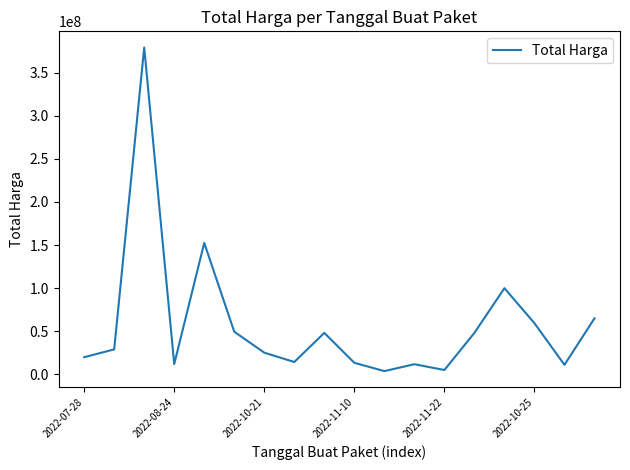

What is the maximum value shown in the chart?

379075000